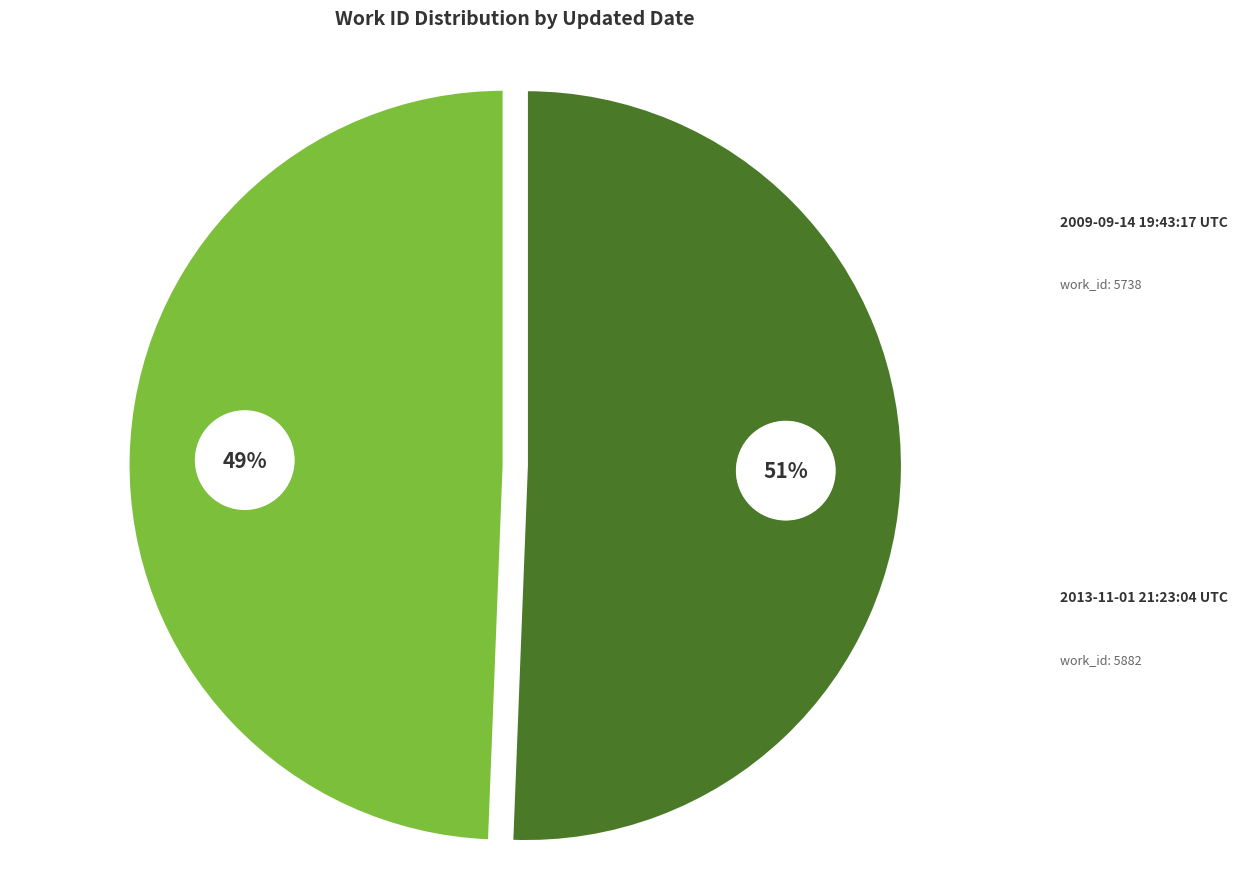

Does any single category account for the majority?

Yes